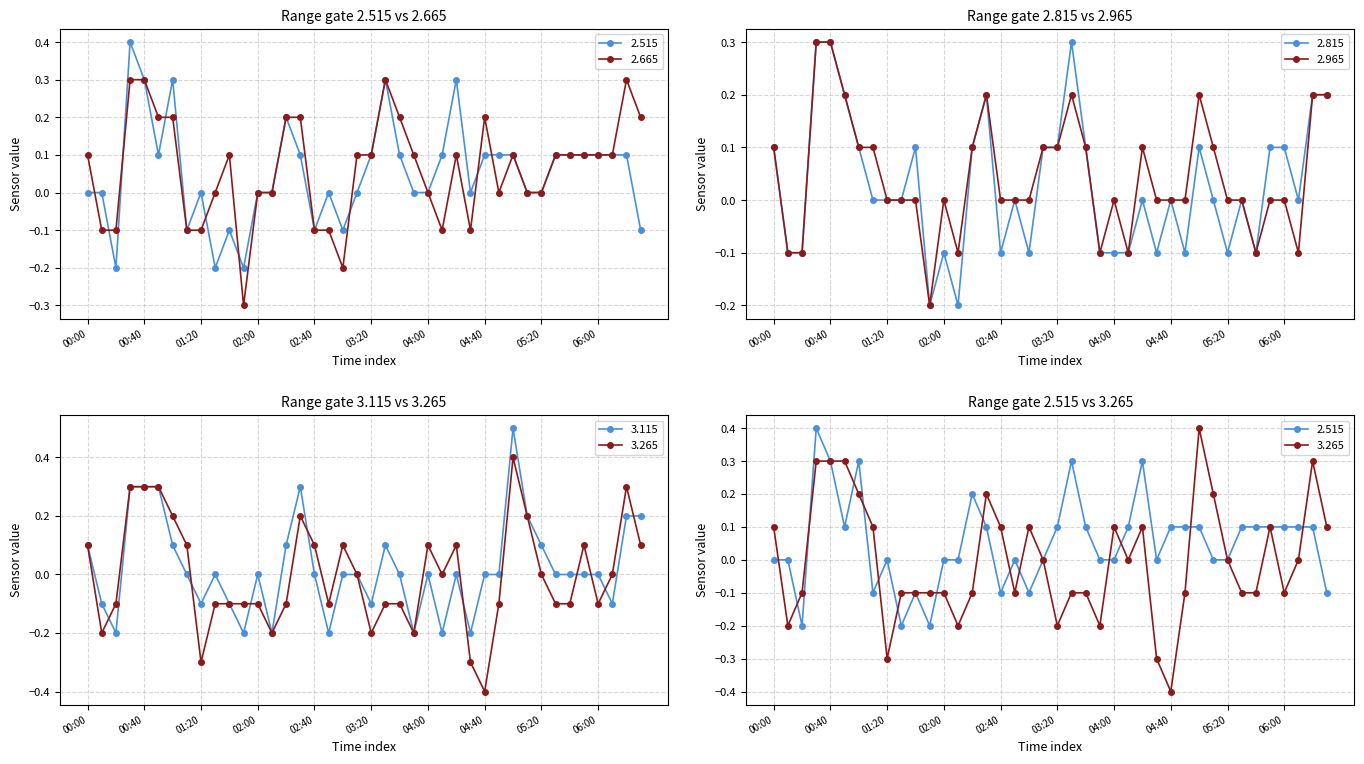

How many interior local valleys does the 2.515 series have?

8